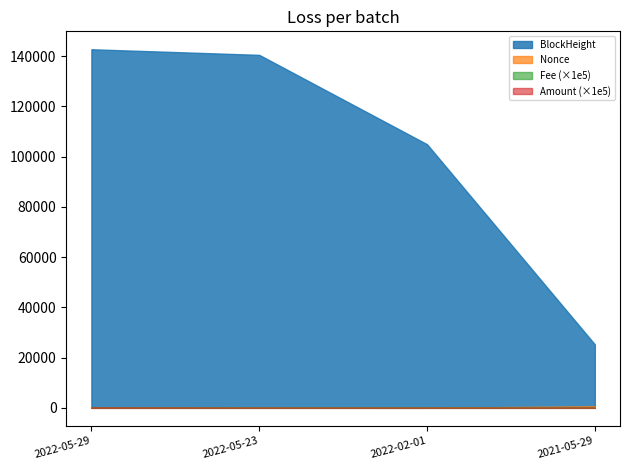

True or false: Nonce has a value of 5.0 at 2022-05-23.

True